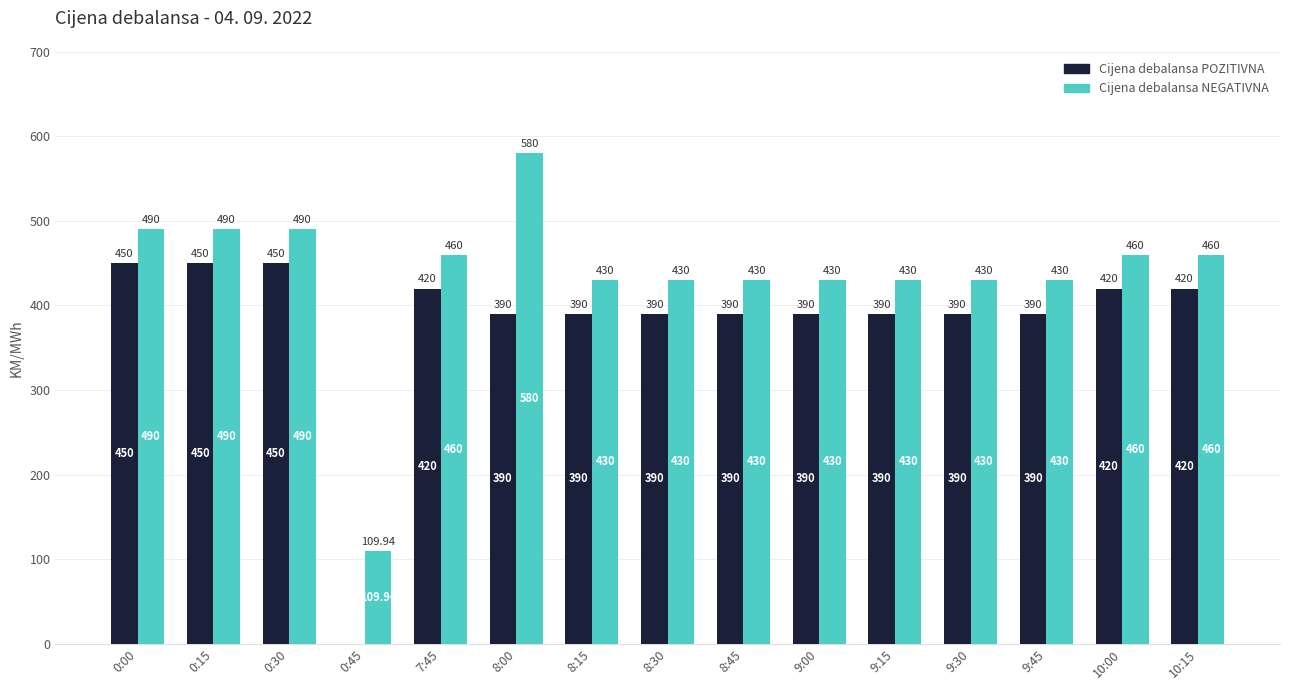

What is the total value across all series at 9:00?

820.0